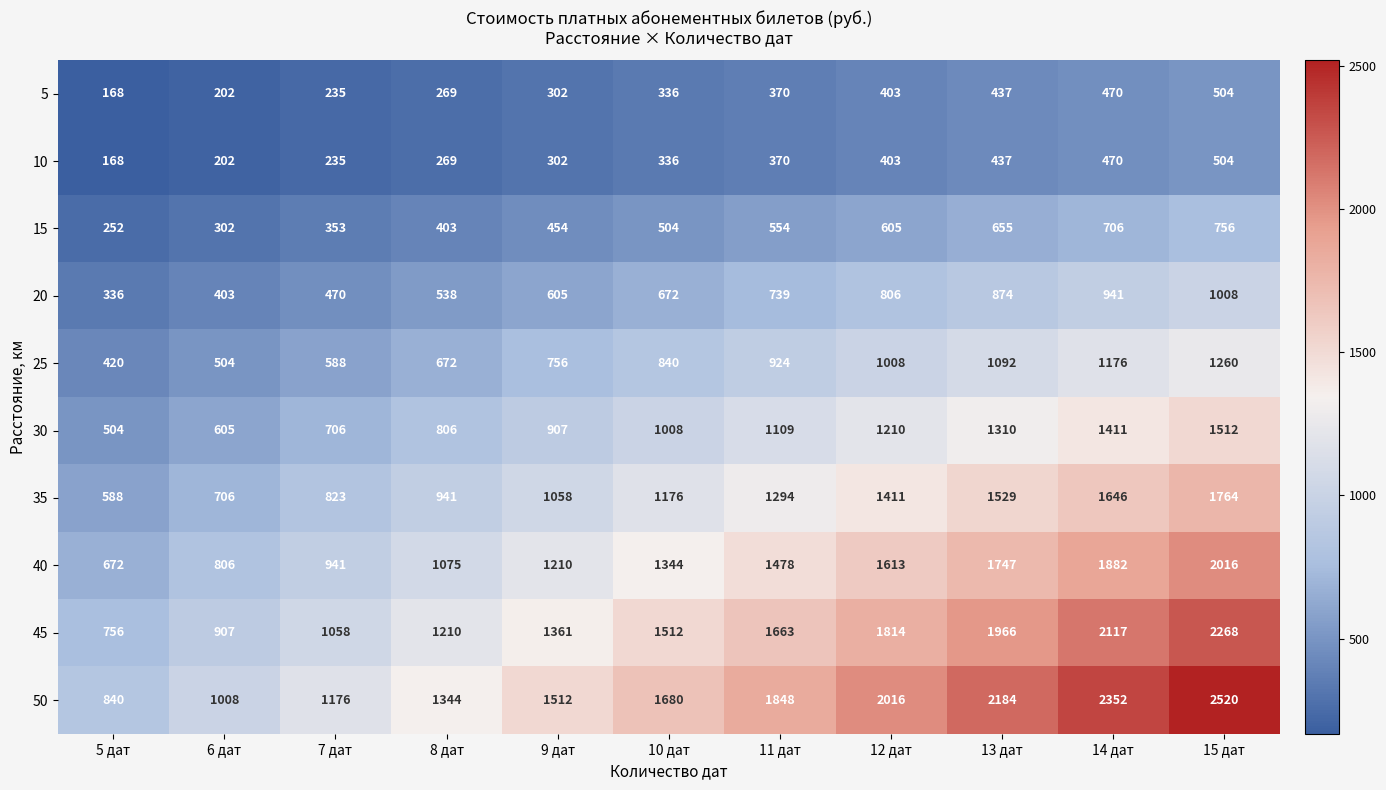

Count the number of data series in this chart.

10